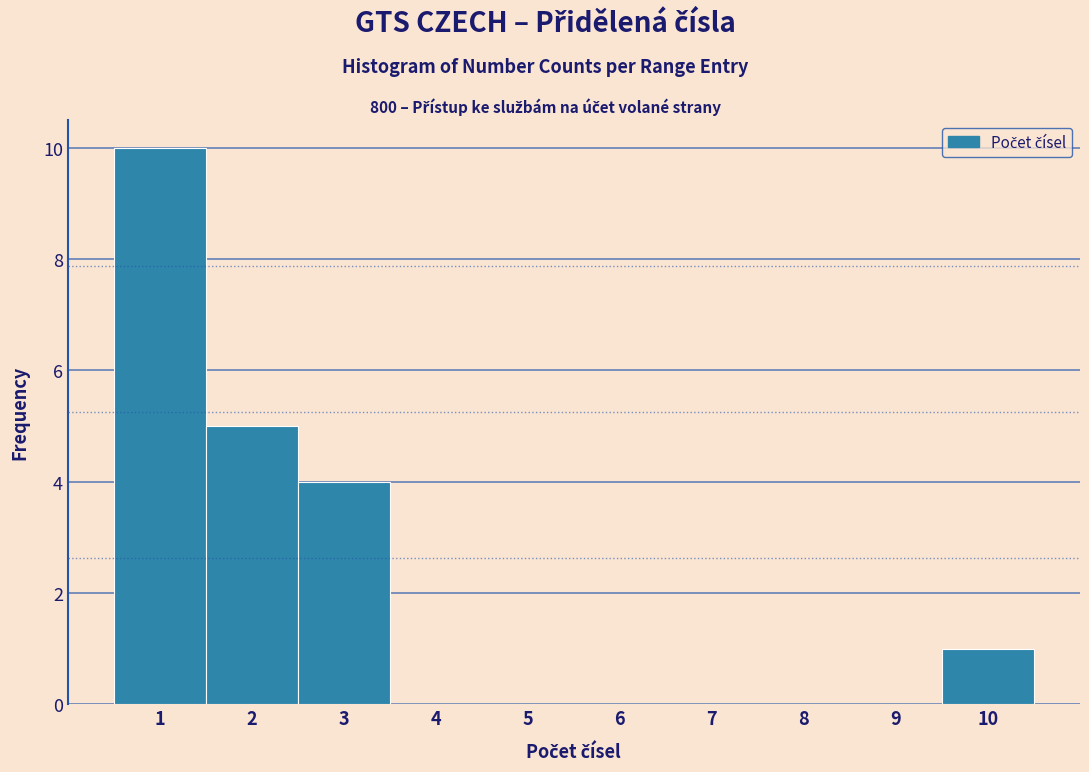

What is the height of the bar covering 2.5 to 3.5 on the x-axis? The values are not printed on the chart, so give them approximately, as read against the axis.

4